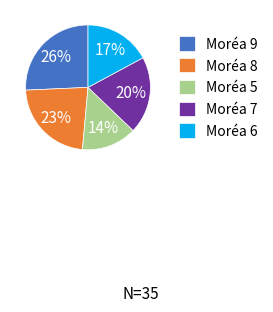

Which has a higher value, Moréa 9 or Moréa 8?

Moréa 9